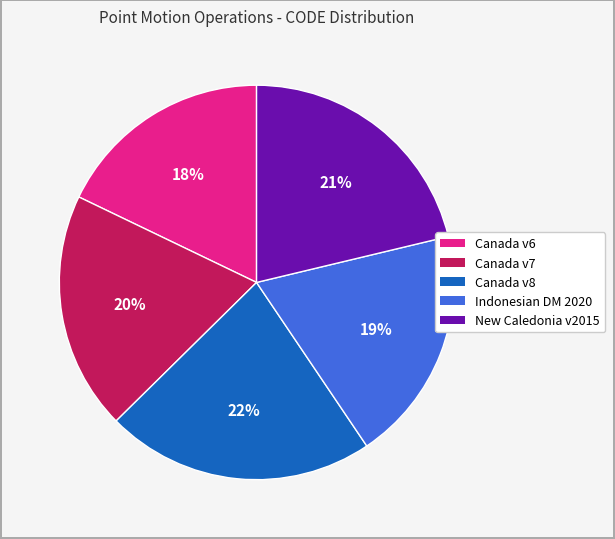

Does any single category account for the majority?

No